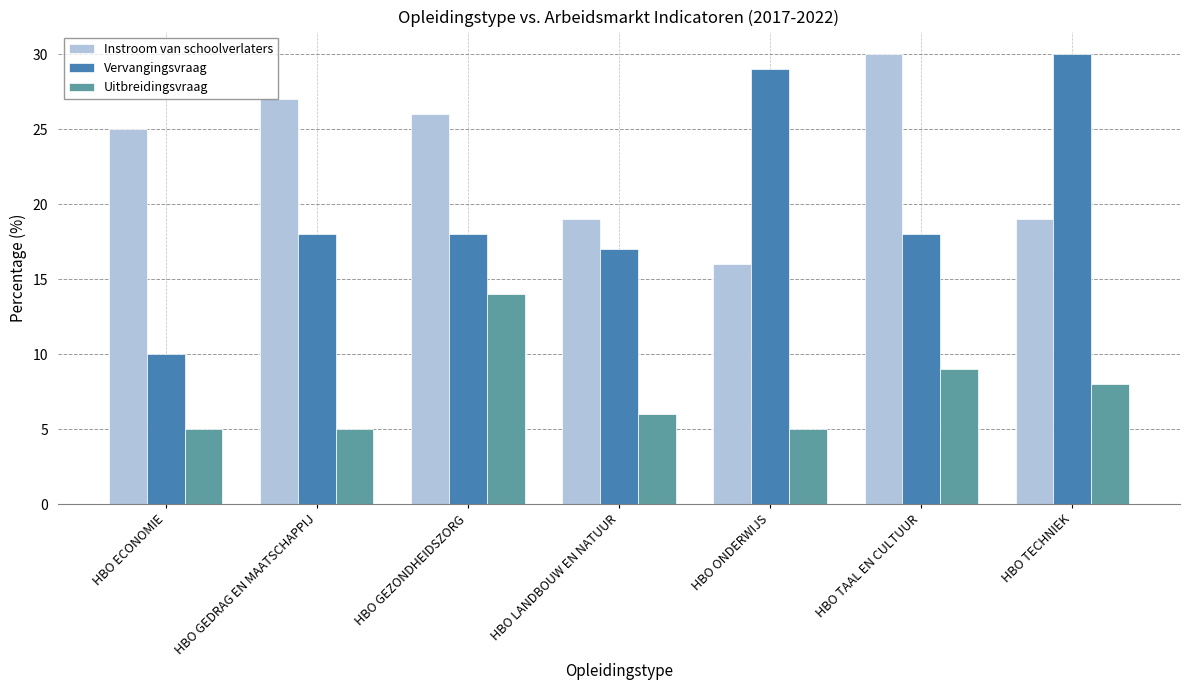

What is the total value across all series at HBO ECONOMIE?

40